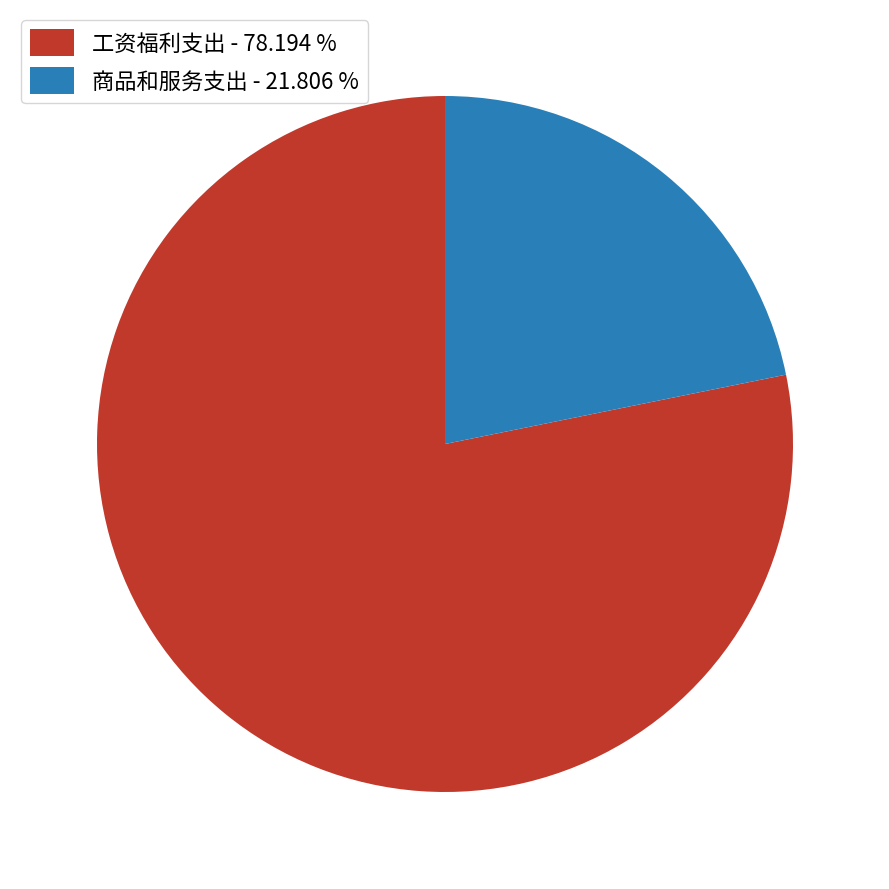

How many segments does this pie chart have?

2